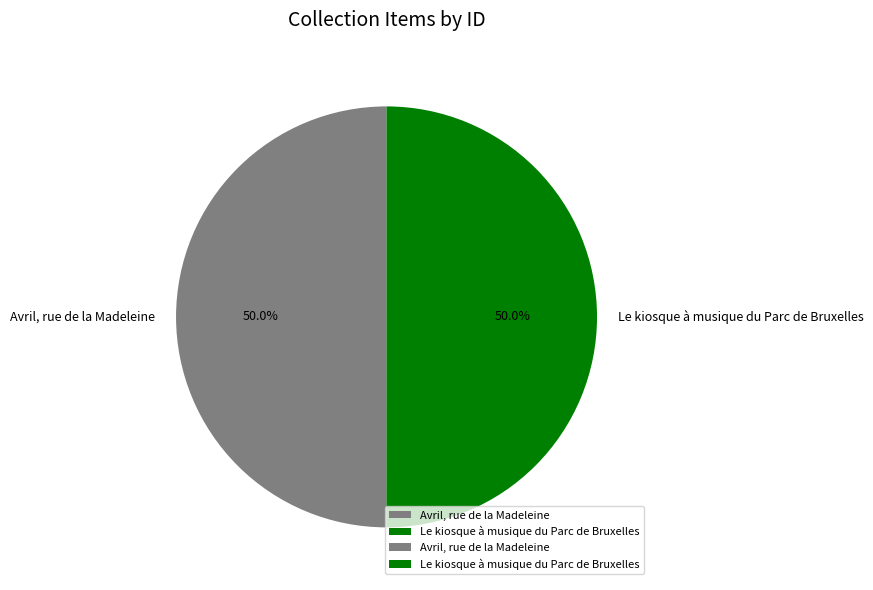

Count the number of slices in the pie.

2